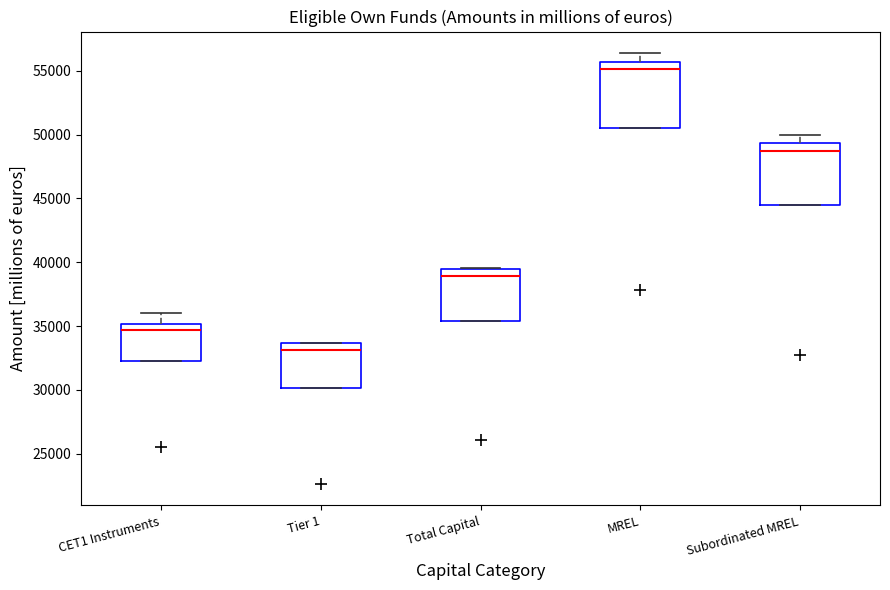

Reading left to right, read every box against the y-axis: the position of its median line, the range the box covers, and the ends of its whiskers. The values are not printed on the chart, so give them approximately, as read against the axis.

CET1 Instruments: median 34500, box 32500 to 35000, whiskers 32500 to 36000
Tier 1: median 33000, box 30000 to 33500, whiskers 30000 to 33500
Total Capital: median 39000, box 35500 to 39500, whiskers 35500 to 39500
MREL: median 55000, box 50500 to 55500, whiskers 50500 to 56500
Subordinated MREL: median 49000, box 44500 to 49500, whiskers 44500 to 50000